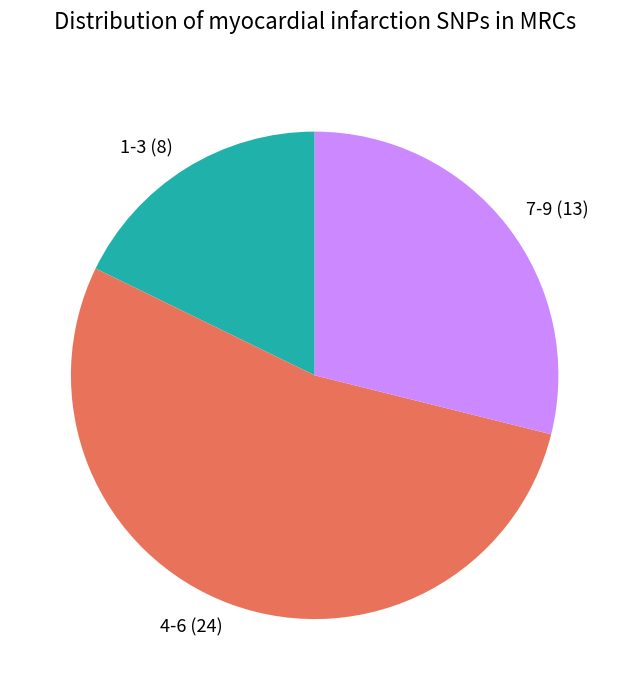

Which slice is the largest?

4-6